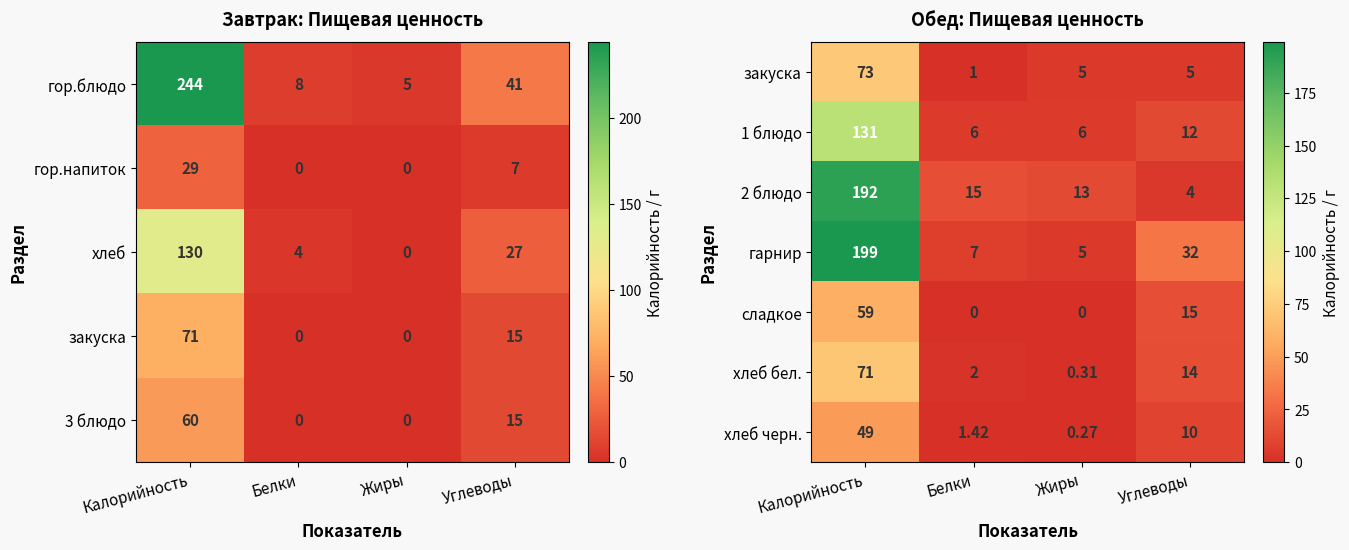

How many values in the сладкое series are below 15?

2